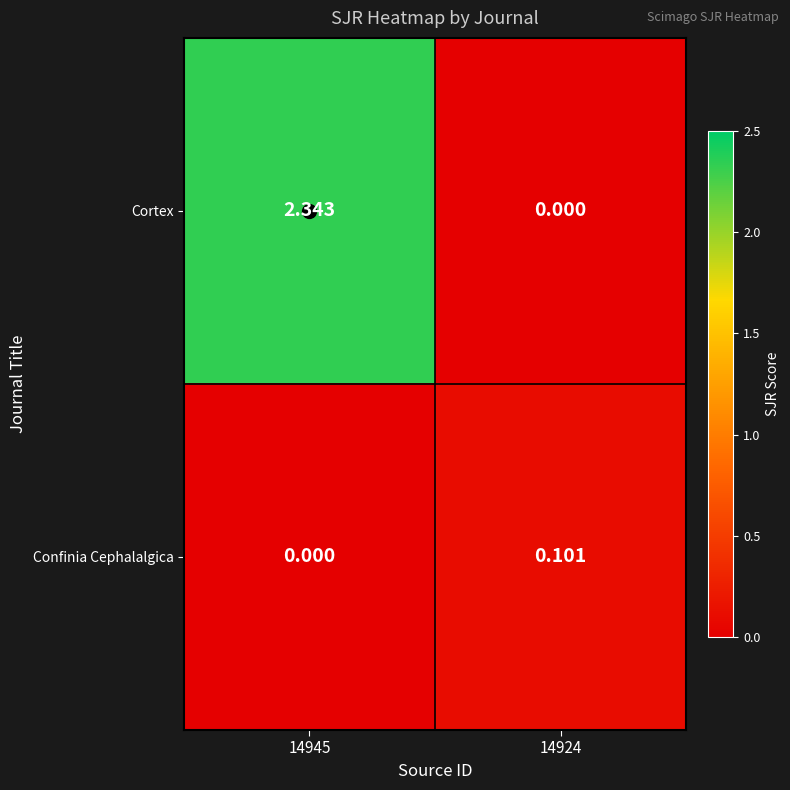

Which series changed the most between 14945 and 14924?

Cortex